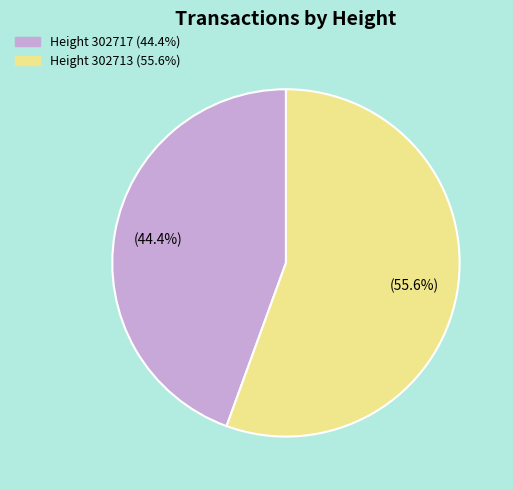

To the nearest percent, what is the combined percentage of Height 302713 and Height 302717?

100%